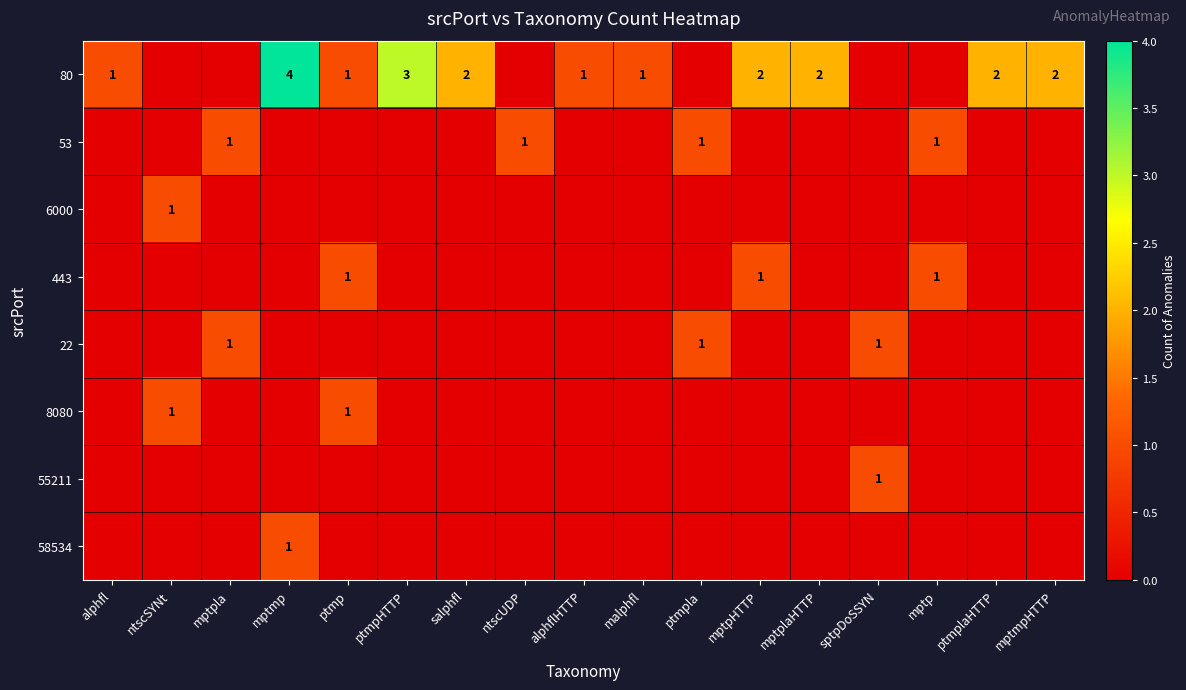

Is it true that 80 equals 1 at malphfl?

True